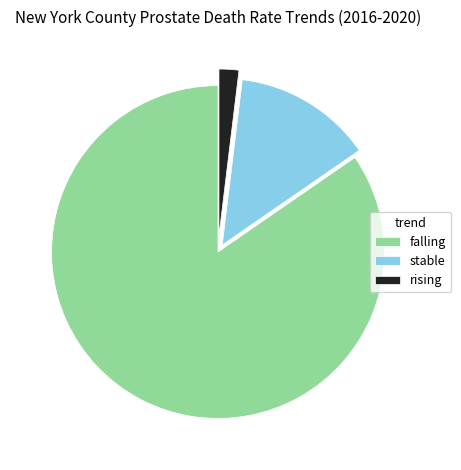

Which slice represents more than half of the pie?

falling